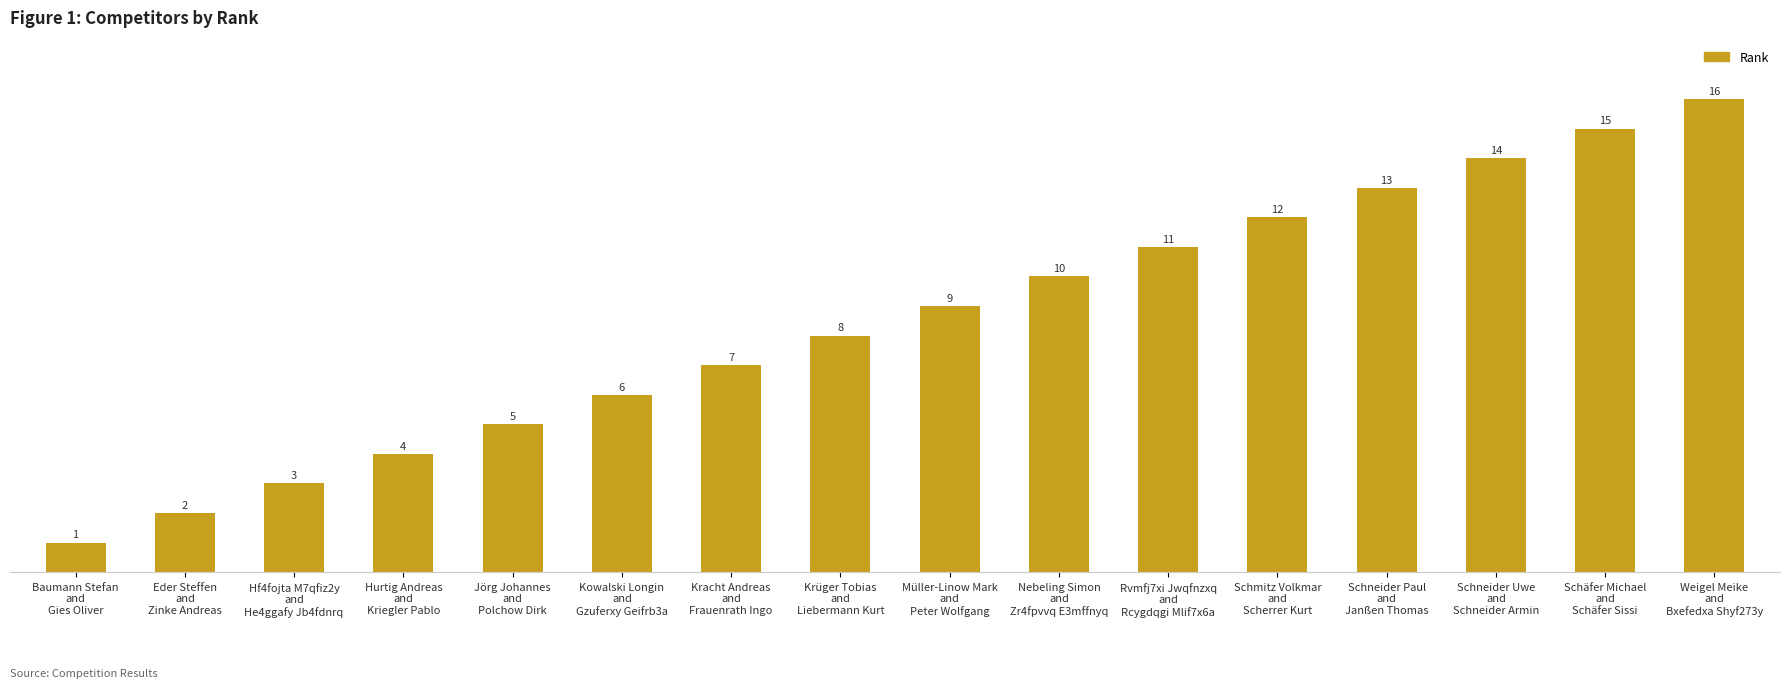

Which label corresponds to the smallest value in the chart?

Baumann Stefan
and
Gies Oliver